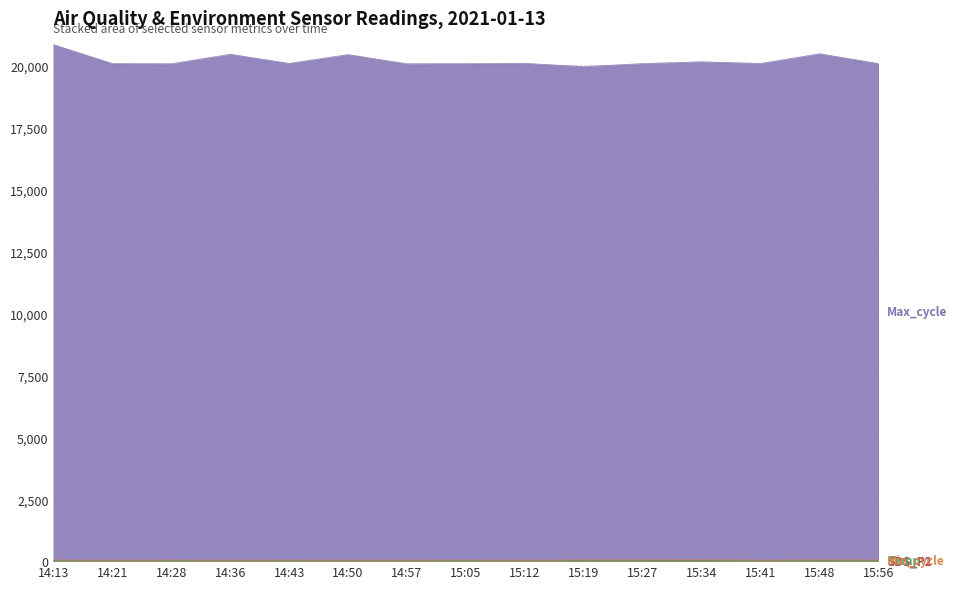

What is the minimum value for Min_cycle?

27.0